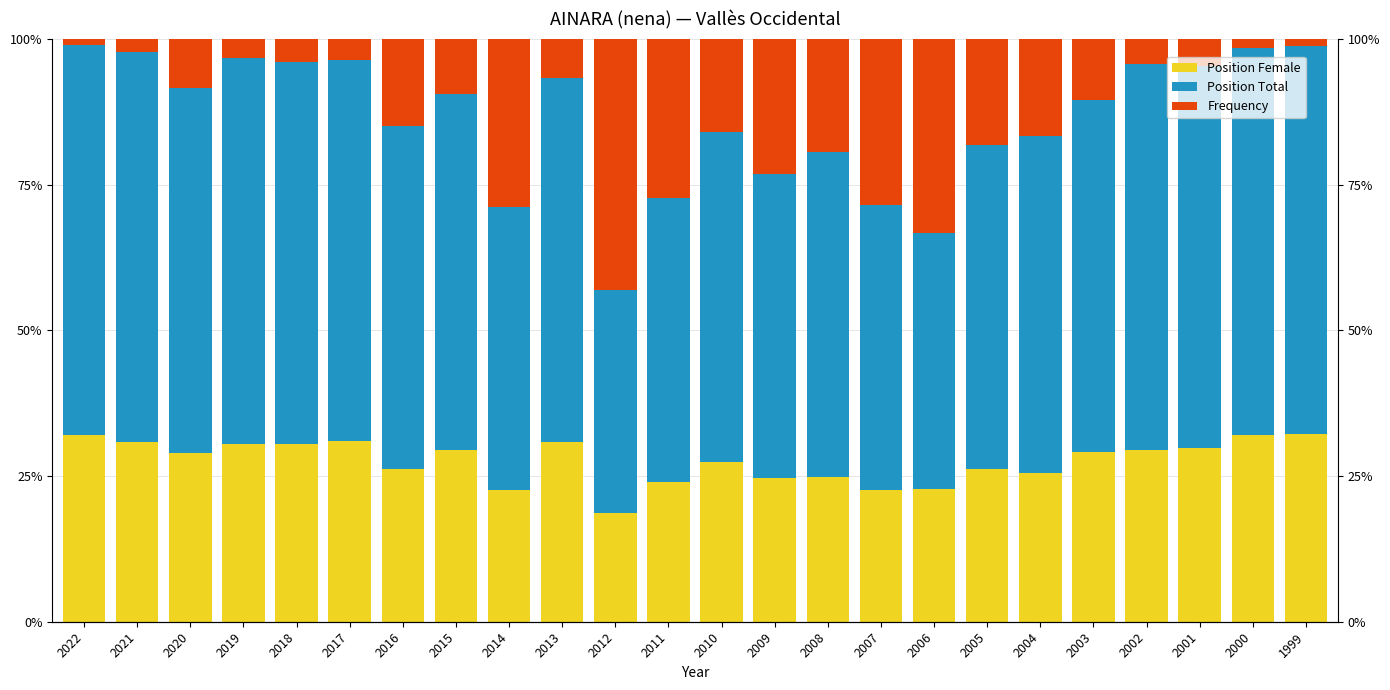

At how many categories does at least one series exceed 0?

24